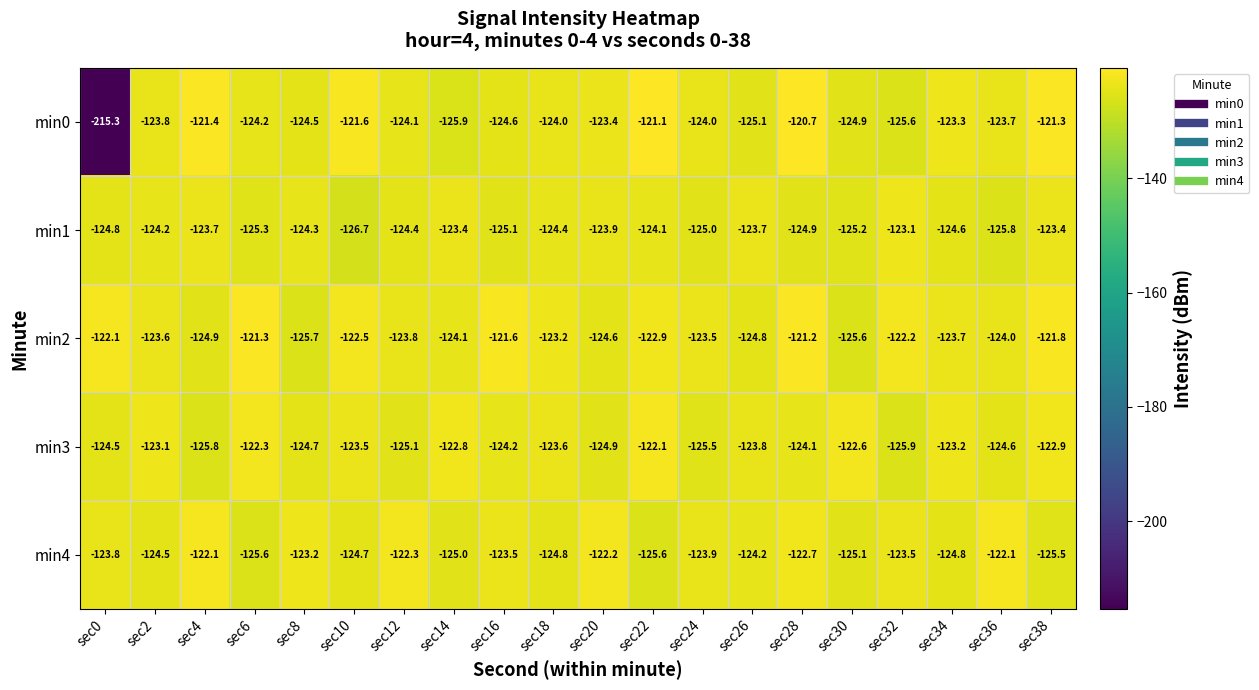

What is the difference between the highest and lowest values at sec24?

2.0